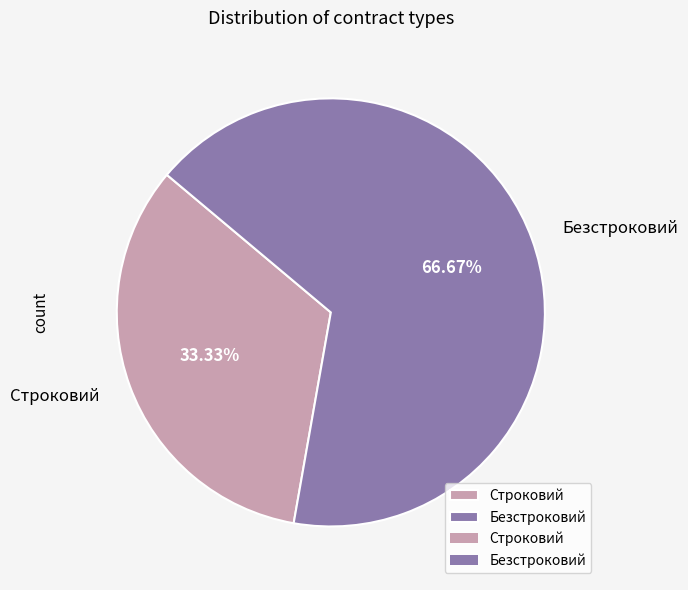

What is the ratio of the value at Безстроковий to the value at Строковий?

2.0